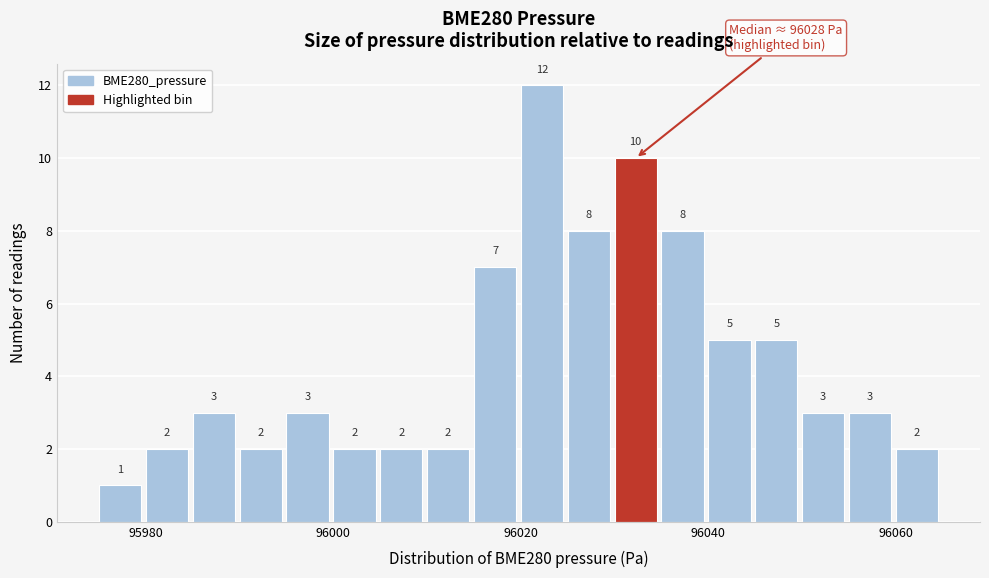

Around what value on the x-axis is the tallest bar? Give the approximate position of its centre, as read against the axis.

96022